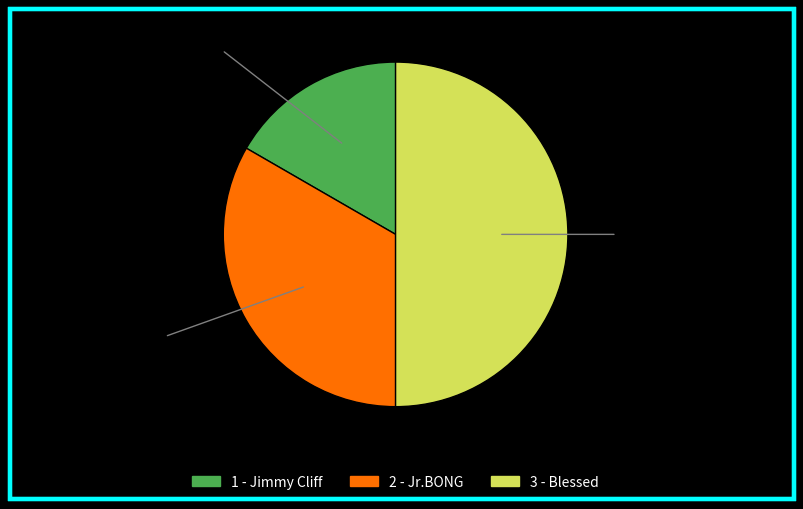

Which has a higher value, 3 - Blessed or 2 - Jr.BONG?

3 - Blessed